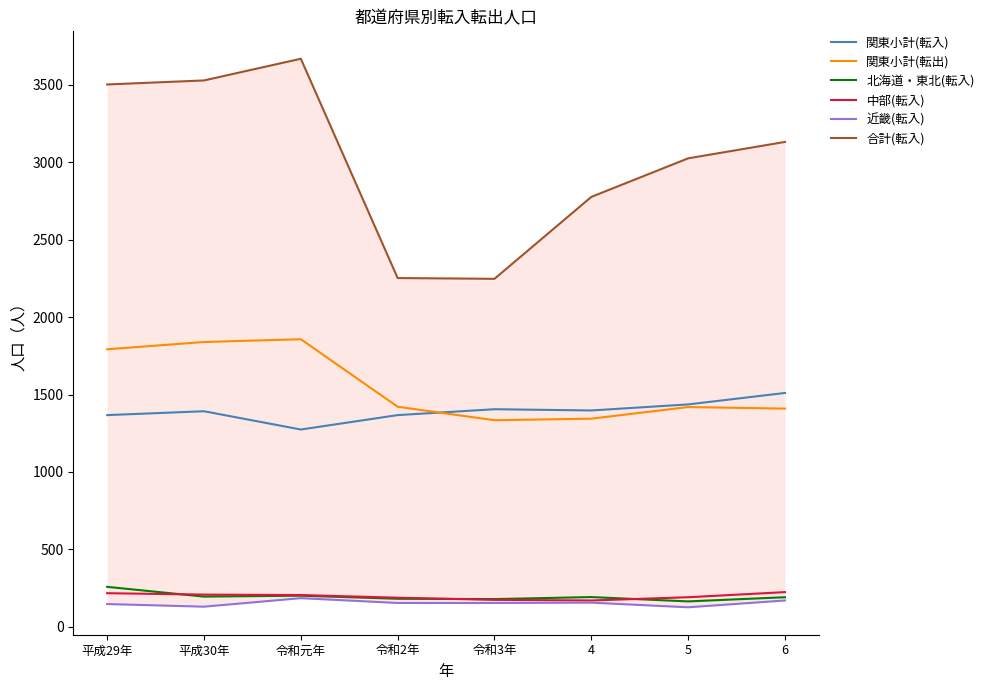

What is the greatest value displayed?

3668